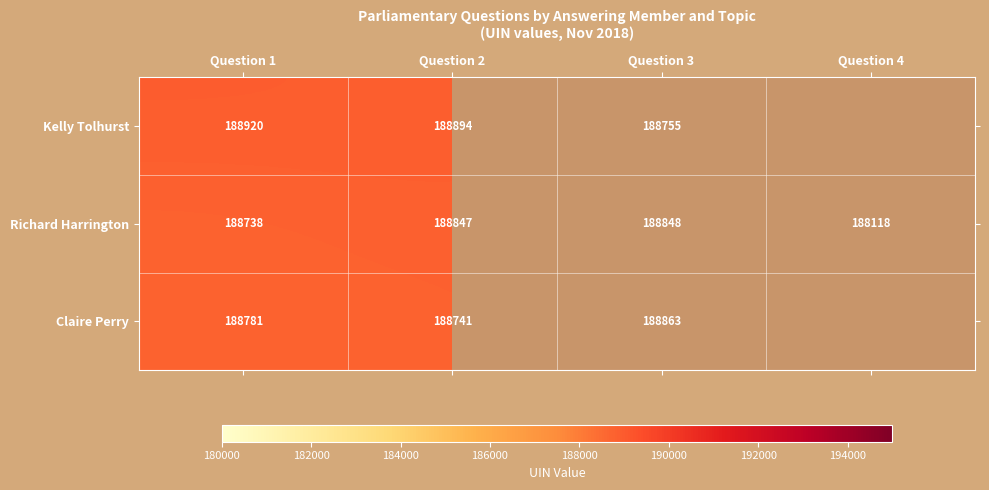

At how many categories does at least one series exceed 188802?

3